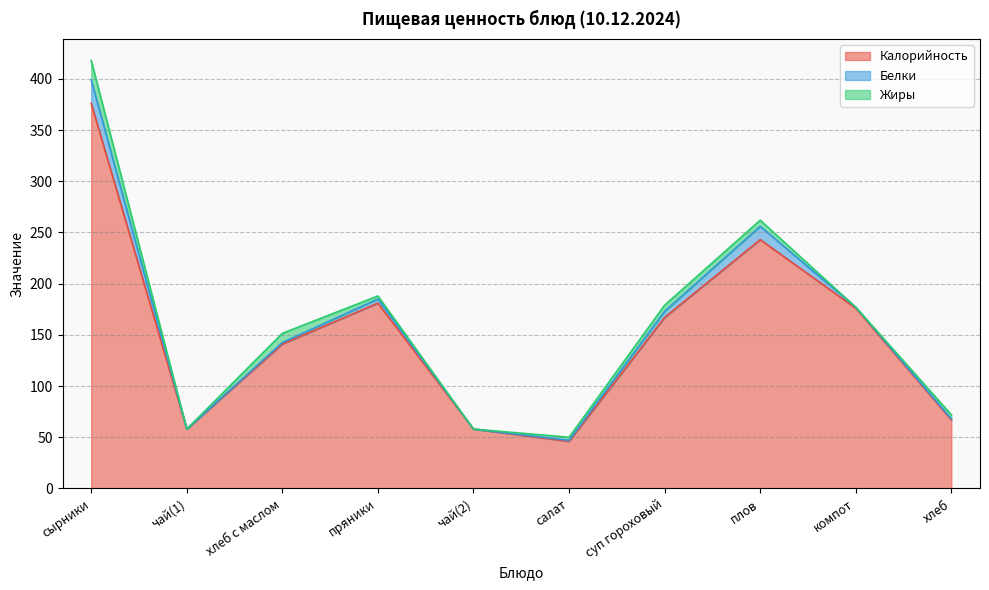

Between сырники and чай(2), which is larger?

сырники